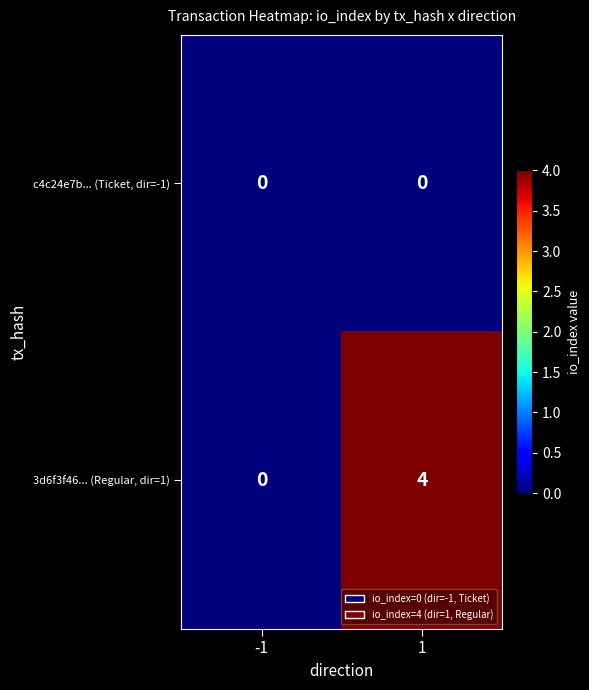

Reading left to right, what are all the values shown in this chart?

c4c24e7b... (Ticket, dir=-1): -1=0	1=0
3d6f3f46... (Regular, dir=1): -1=0	1=4